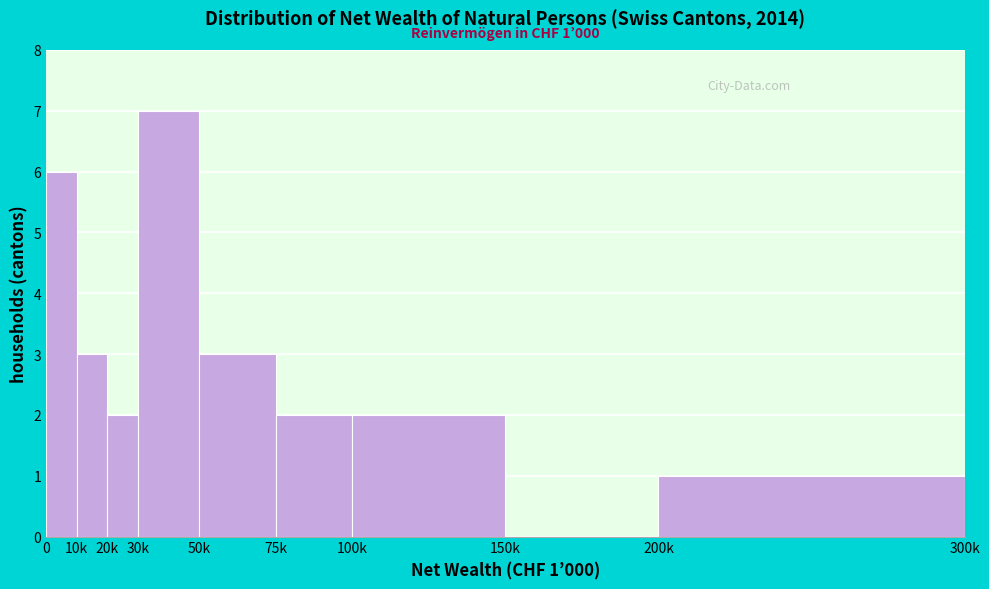

Reading left to right, transcribe all the data shown in this chart.

0=6	10k=3	20k=2	30k=7	50k=3	75k=2	100k=2	150k=0	200k=1